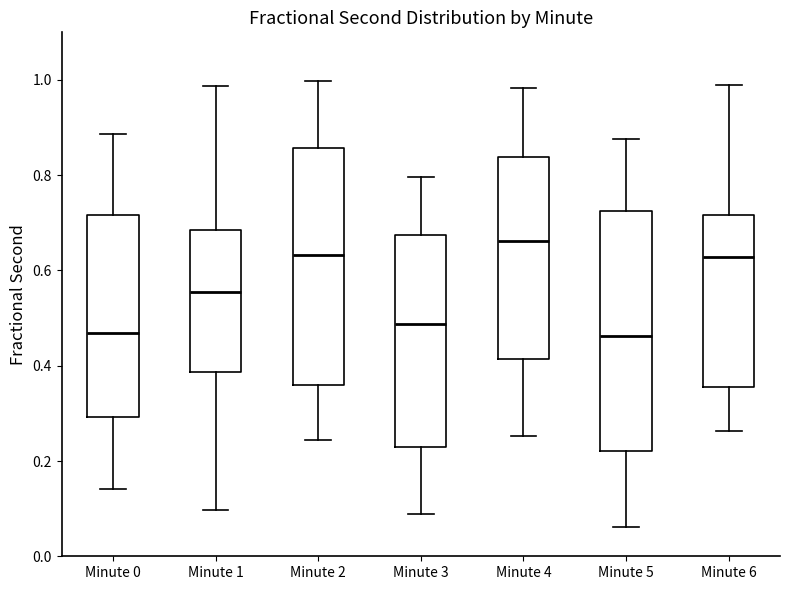

Reading left to right, read every box against the y-axis: the position of its median line, the range the box covers, and the ends of its whiskers. The values are not printed on the chart, so give them approximately, as read against the axis.

Minute 0: median 0.46, box 0.30 to 0.72, whiskers 0.14 to 0.88
Minute 1: median 0.56, box 0.38 to 0.68, whiskers 0.10 to 0.98
Minute 2: median 0.64, box 0.36 to 0.86, whiskers 0.24 to 1.00
Minute 3: median 0.48, box 0.22 to 0.68, whiskers 0.08 to 0.80
Minute 4: median 0.66, box 0.42 to 0.84, whiskers 0.26 to 0.98
Minute 5: median 0.46, box 0.22 to 0.72, whiskers 0.06 to 0.88
Minute 6: median 0.62, box 0.36 to 0.72, whiskers 0.26 to 0.98